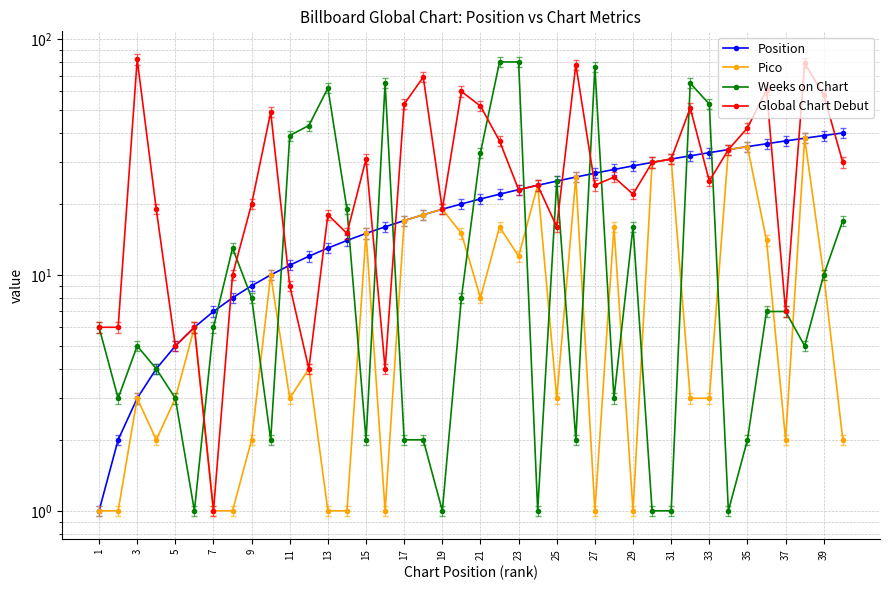

Reading right to left, extract all data points from this chart.

Position: 40	39	38	37	36	35	34	33	32	31	30	29	28	27	26	25	24	23	22	21	20	19	18	17	16	15	14	13	12	11	10	9	8	7	6	5	4	3	2	1
Pico: 2	10	38	2	14	35	34	3	3	31	30	1	16	1	26	3	24	12	16	8	15	19	18	17	1	15	1	1	4	3	10	2	1	1	6	3	2	3	1	1
Weeks on Chart: 17	10	5	7	7	2	1	53	65	1	1	16	3	76	2	25	1	80	80	33	8	1	2	2	65	2	19	62	43	39	2	8	13	6	1	3	4	5	3	6
Global Chart Debut: 30	58	79	7	61	42	34	25	51	31	30	22	26	24	78	16	24	23	37	52	60	19	69	53	4	31	15	18	4	9	49	20	10	1	6	5	19	82	6	6